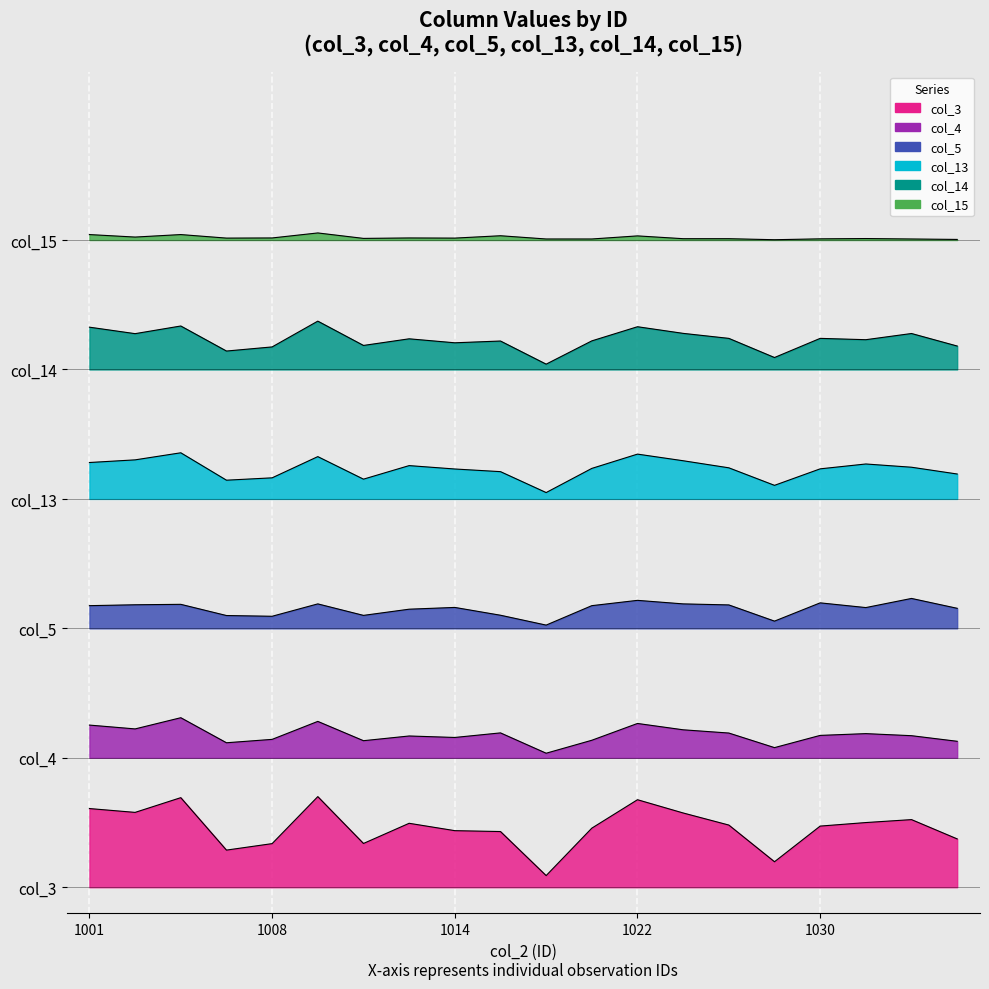

The value of col_3 at 1019 is 29.7. True or false?

False